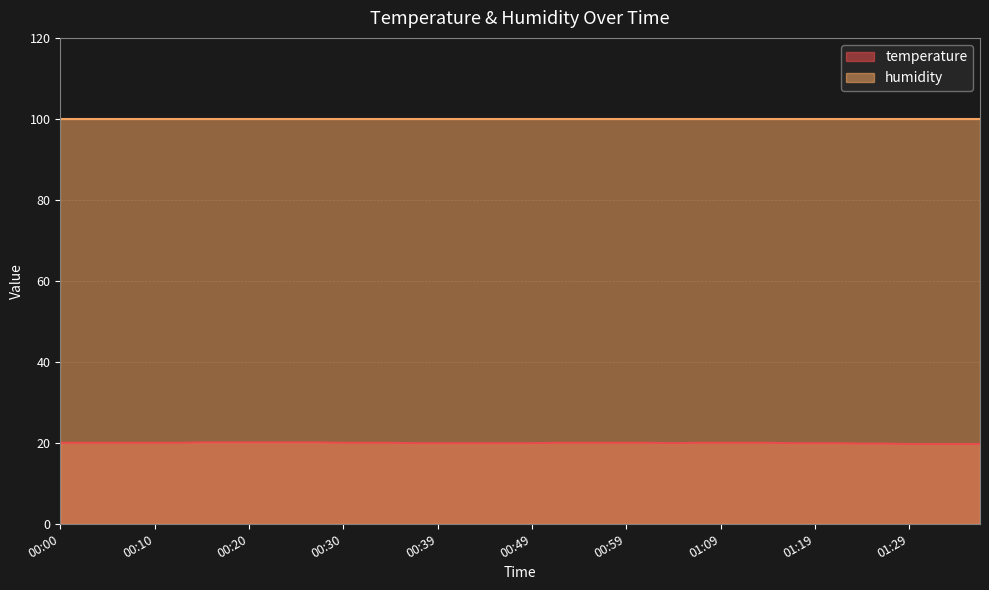

Is it true that the value at 01:04 is 10.8?

False